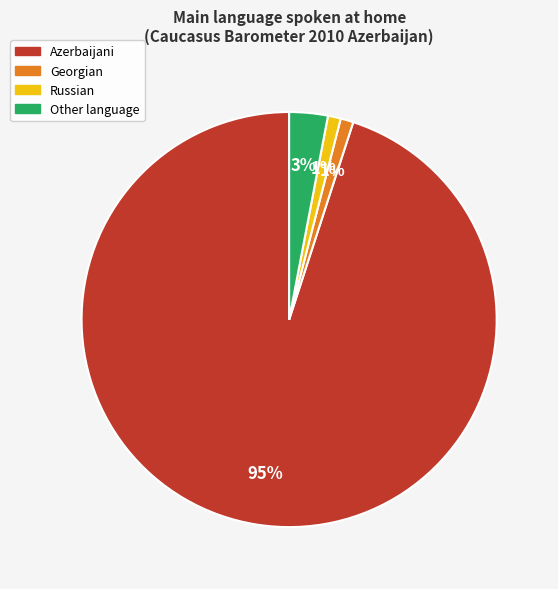

Which has a higher value, Other language or Russian?

Other language